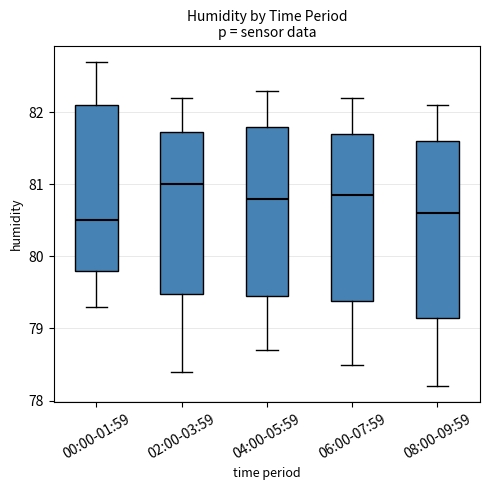

Which box has the highest median line?

02:00-03:59